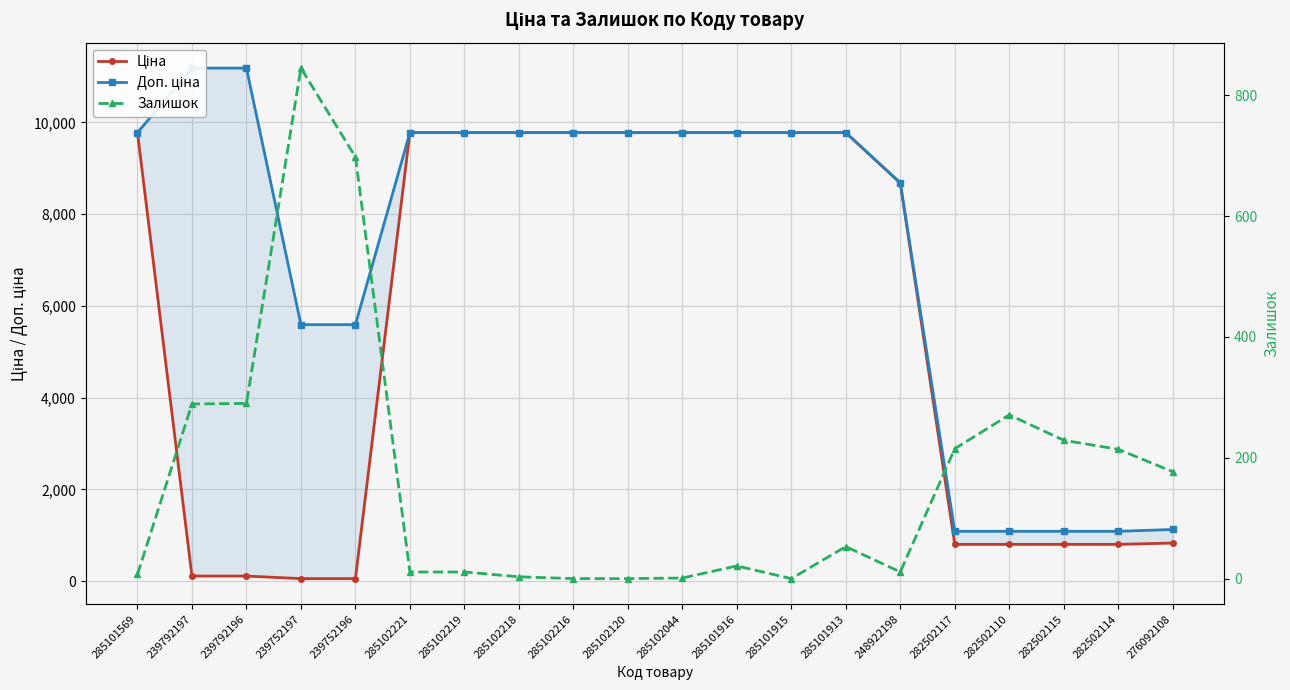

Is this an area chart (filled region under the line)?

No